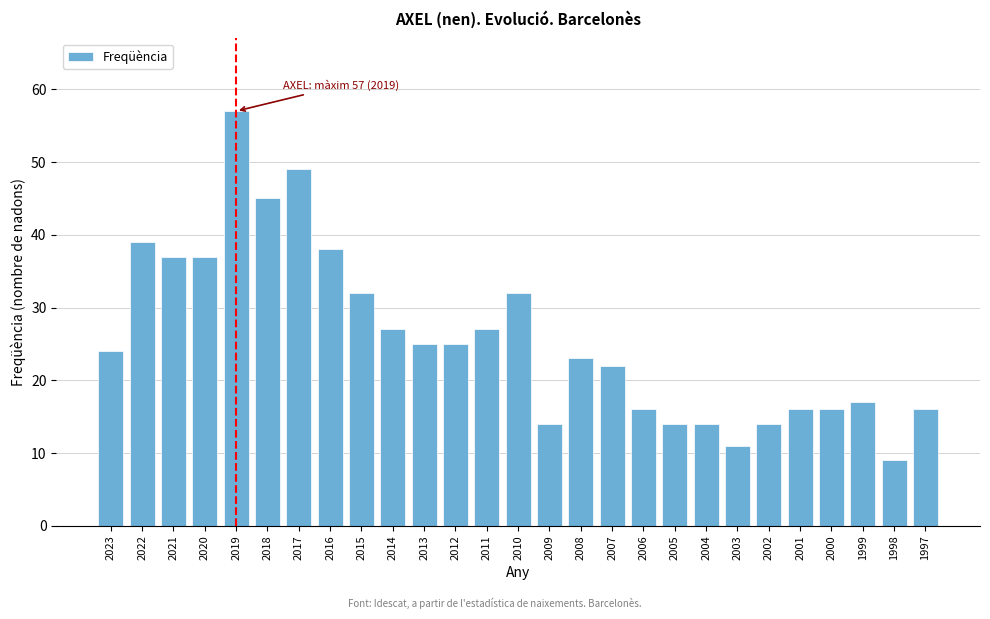

Reading left to right, extract all data points from this chart.

2023=24	2022=39	2021=37	2020=37	2019=57	2018=45	2017=49	2016=38	2015=32	2014=27	2013=25	2012=25	2011=27	2010=32	2009=14	2008=23	2007=22	2006=16	2005=14	2004=14	2003=11	2002=14	2001=16	2000=16	1999=17	1998=9	1997=16